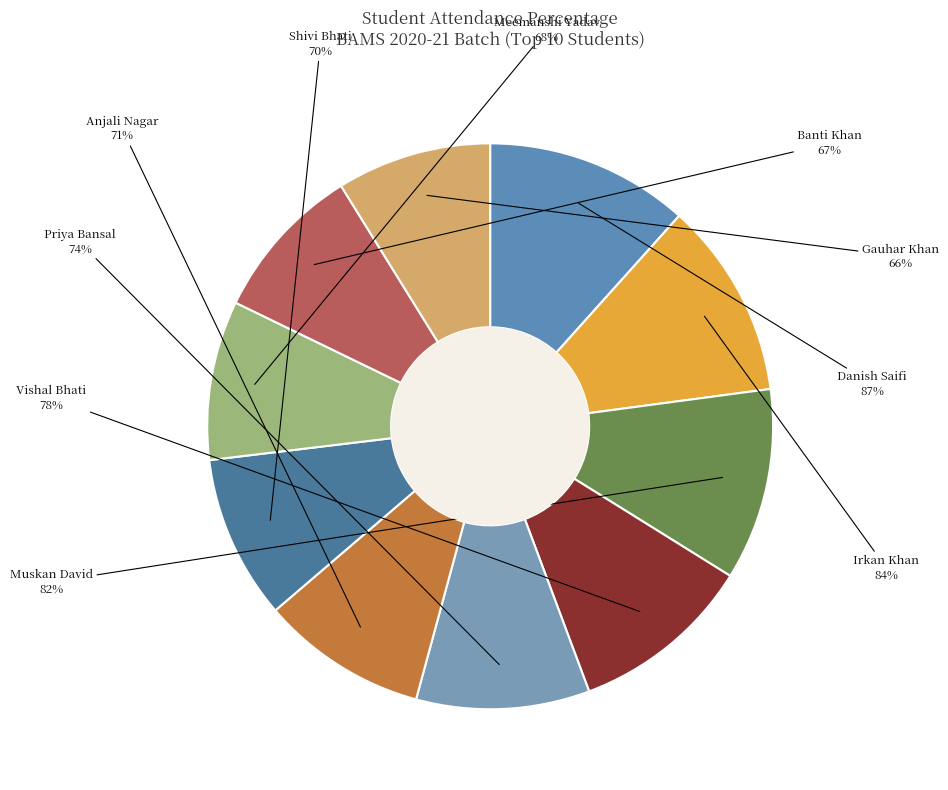

Combined, what portion of the pie is Gauhar Khan and Meemanshi Yadav?

17.9%